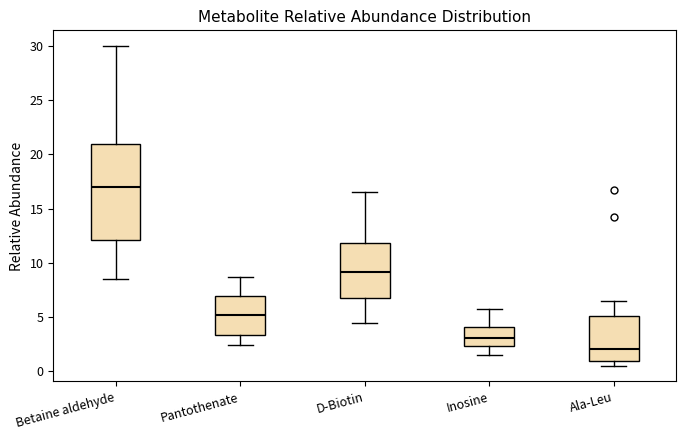

Reading left to right, read every box against the y-axis: the position of its median line, the range the box covers, and the ends of its whiskers. The values are not printed on the chart, so give them approximately, as read against the axis.

Betaine aldehyde: median 17.0, box 12.0 to 21.0, whiskers 8.5 to 30.0
Pantothenate: median 5.0, box 3.5 to 7.0, whiskers 2.5 to 8.5
D-Biotin: median 9.0, box 6.5 to 12.0, whiskers 4.5 to 16.5
Inosine: median 3.0, box 2.5 to 4.0, whiskers 1.5 to 5.5
Ala-Leu: median 2.0, box 1.0 to 5.0, whiskers 0.5 to 6.5